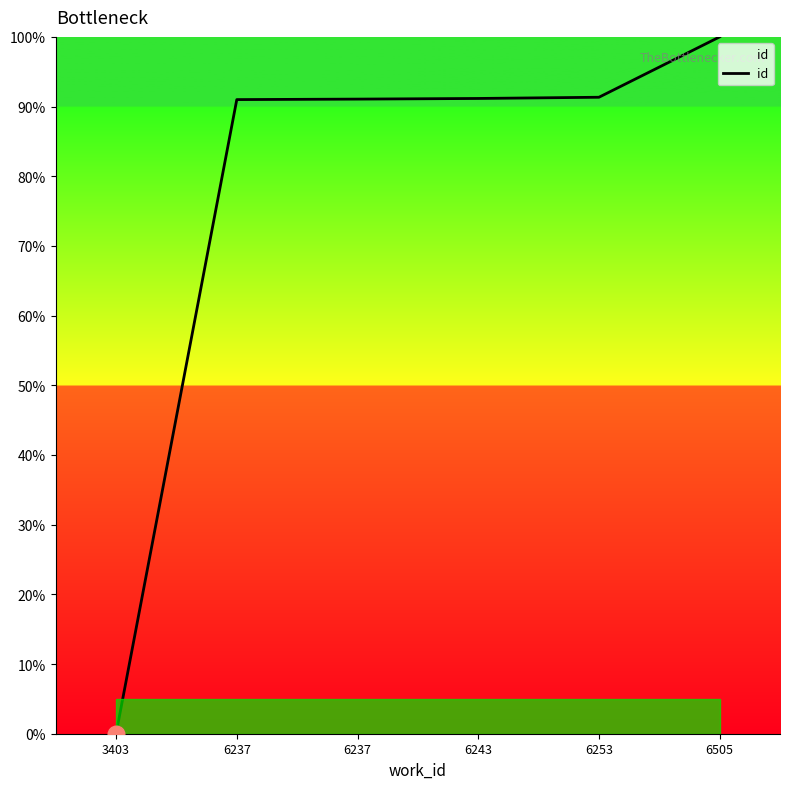

How many lines are shown in the chart?

1